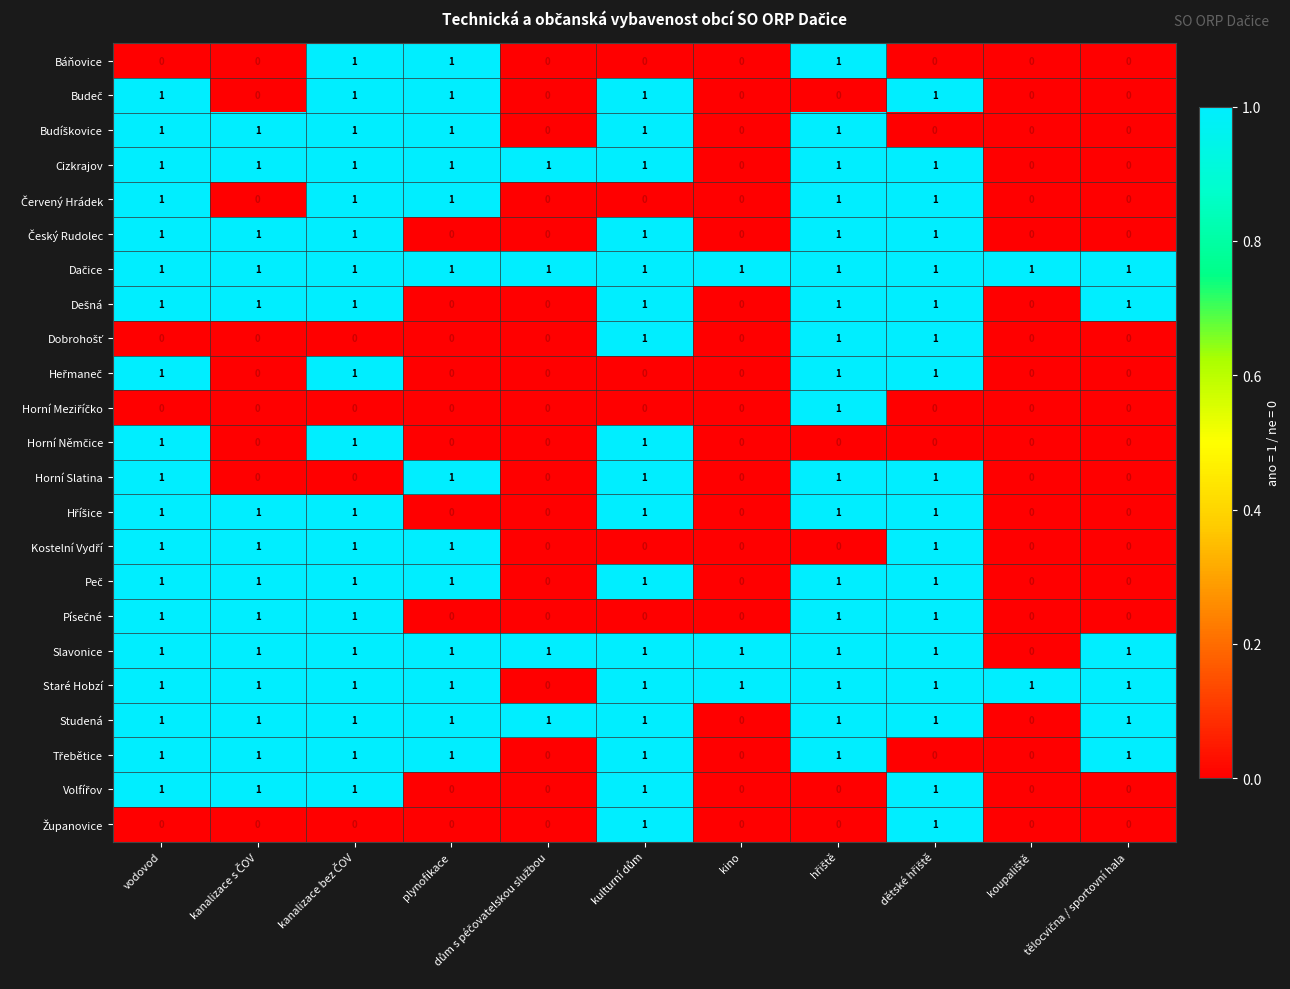

What is the sum of all Slavonice values?

10